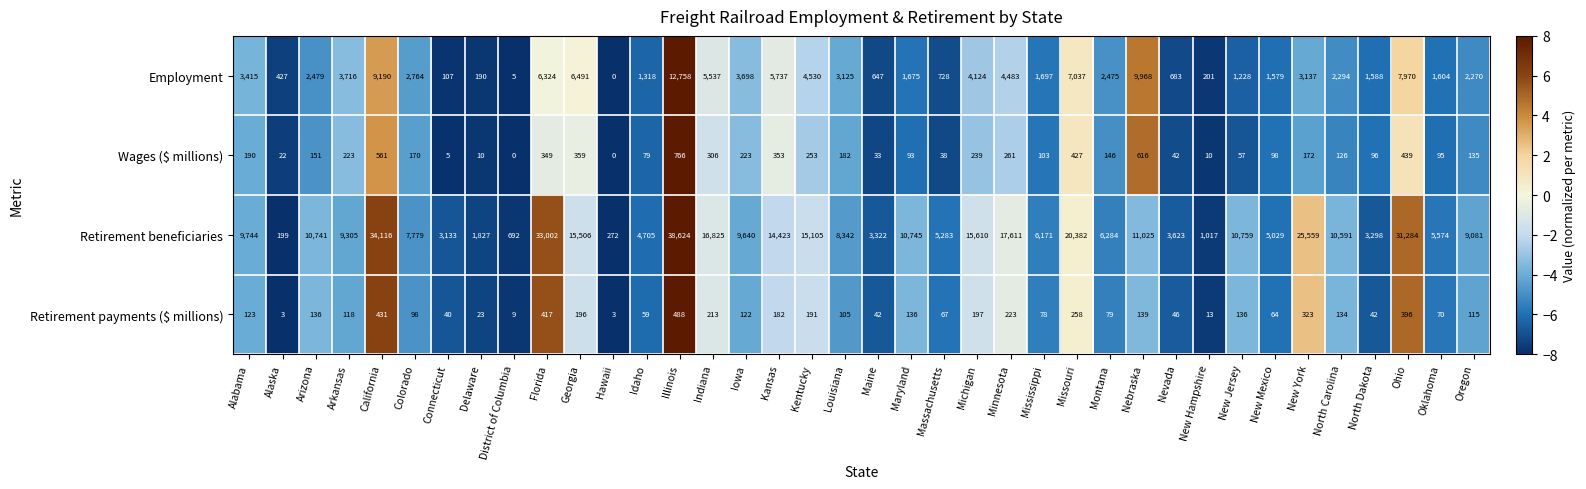

At North Dakota, list the series in order from smallest to largest.

Retirement payments ($ millions), Wages ($ millions), Employment, Retirement beneficiaries